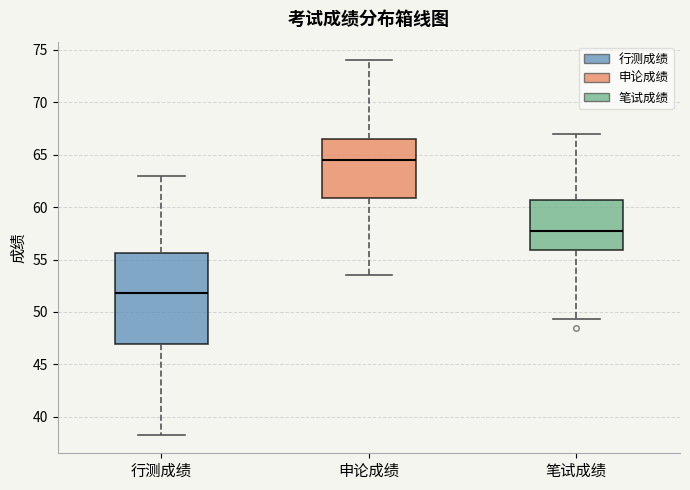

Reading left to right, read every box against the y-axis: the position of its median line, the range the box covers, and the ends of its whiskers. The values are not printed on the chart, so give them approximately, as read against the axis.

行测成绩: median 52.0, box 47.0 to 55.5, whiskers 38.5 to 63.0
申论成绩: median 64.5, box 61.0 to 66.5, whiskers 53.5 to 74.0
笔试成绩: median 57.5, box 56.0 to 60.5, whiskers 49.5 to 67.0